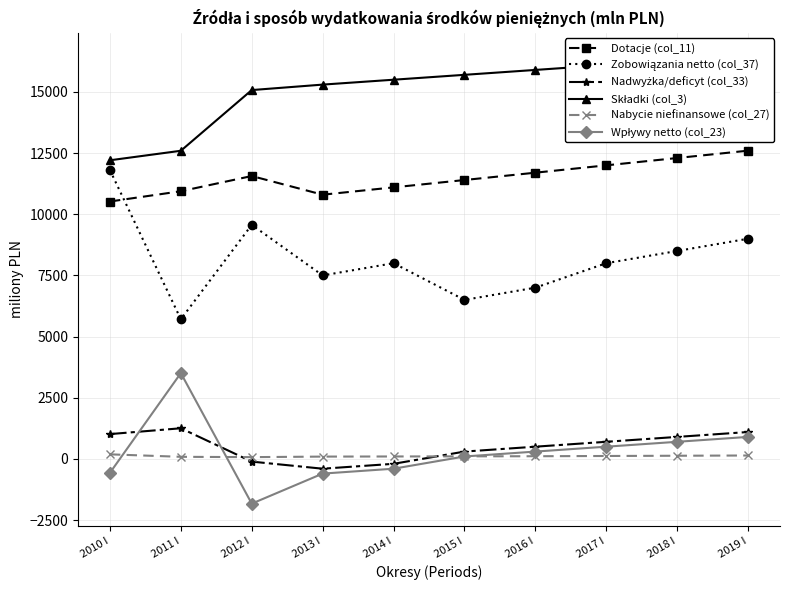

Count the number of data series in this chart.

6